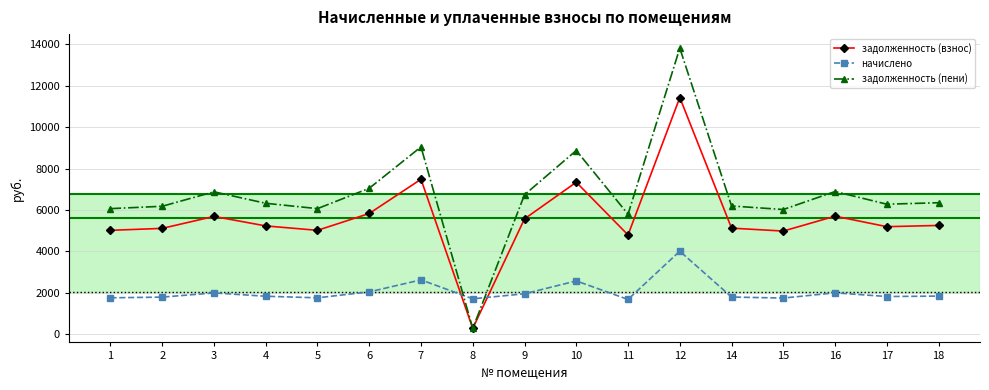

What is the difference between the maximum and minimum values in the начислено series?

2330.8